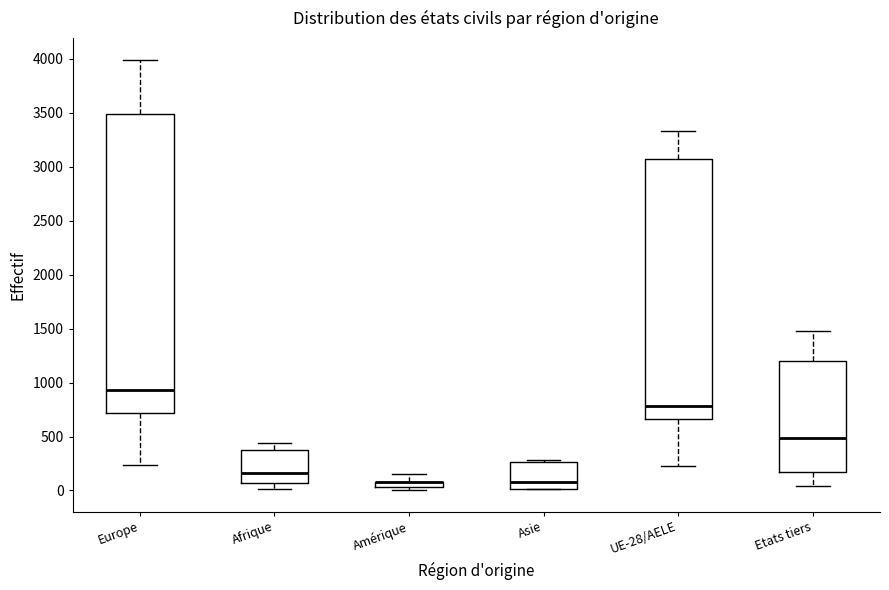

Where is the upper edge of the box for Europe on the y-axis? The values are not printed on the chart, so give them approximately, as read against the axis.

3500